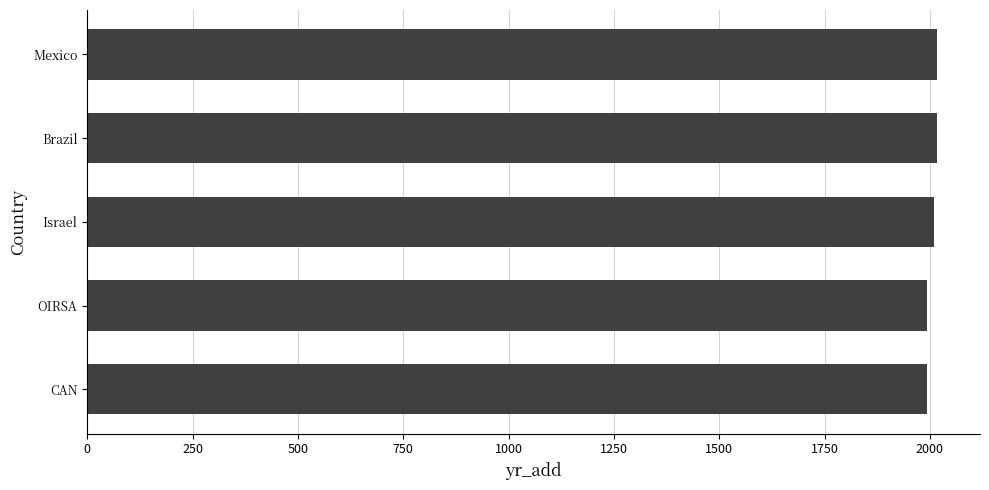

What is the ratio of the value at Israel to the value at Brazil?

1.0